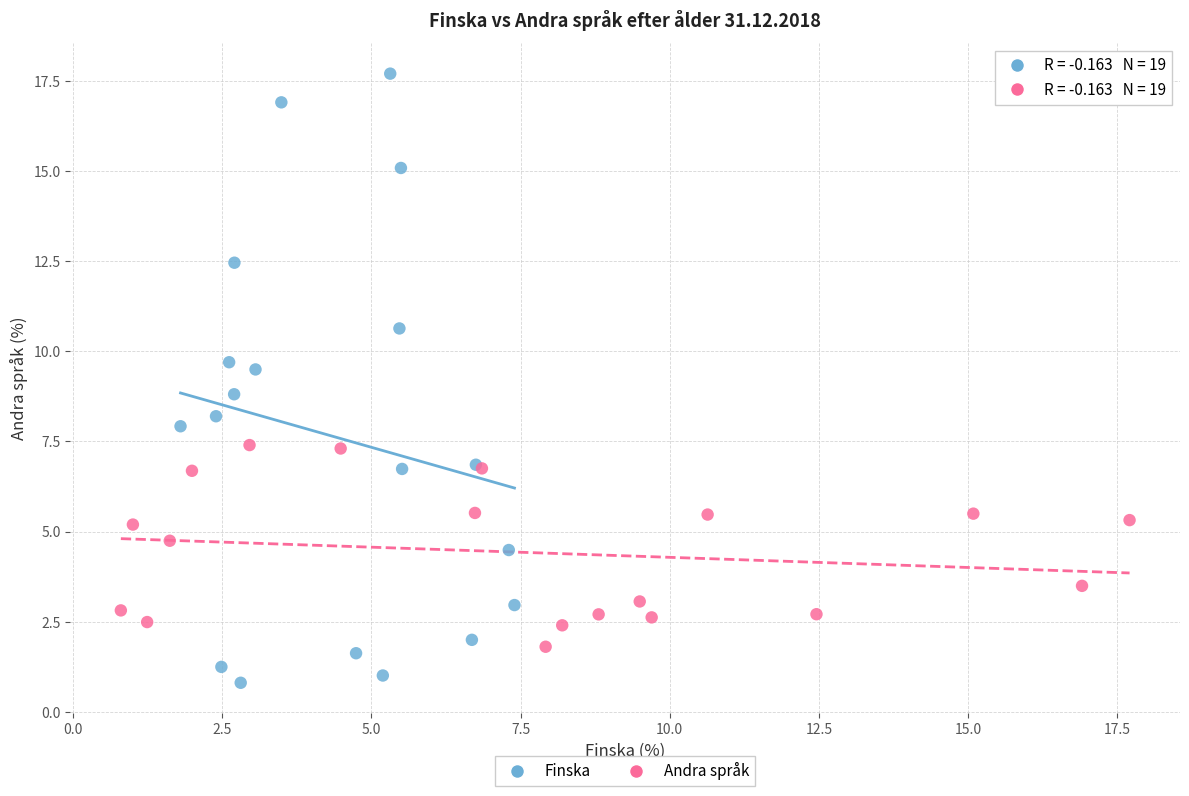

What are all the series names shown in the legend?

Finska, Andra språk